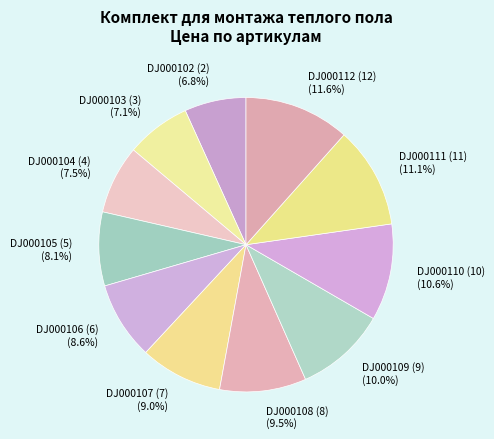

To the nearest percent, what is the average slice percentage?

9%